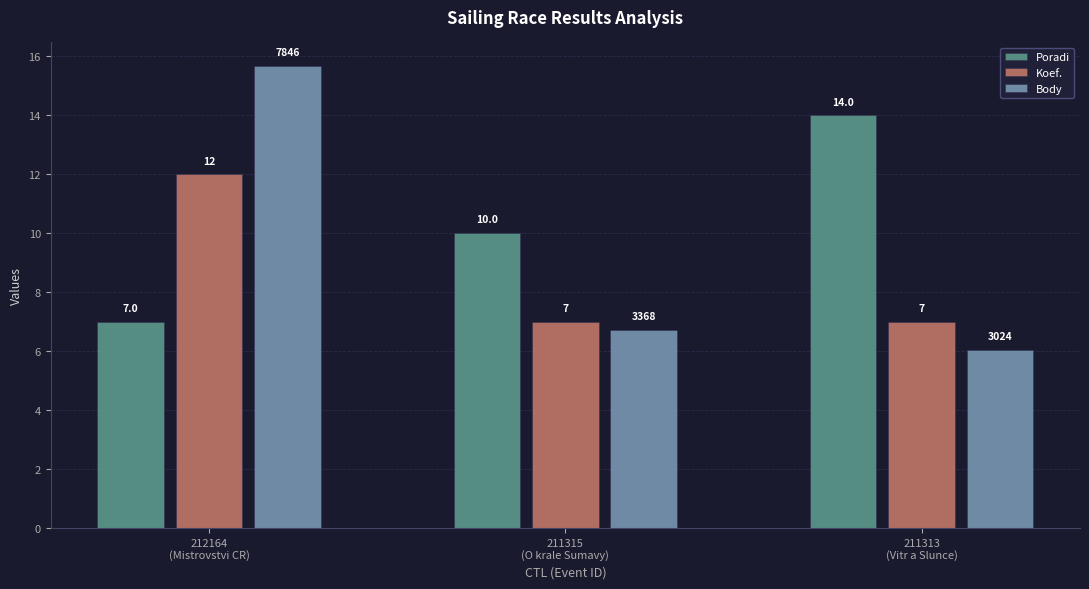

List the labels in order of Body value, smallest first.

211313
(Vitr a Slunce), 211315
(O krale Sumavy), 212164
(Mistrovstvi CR)